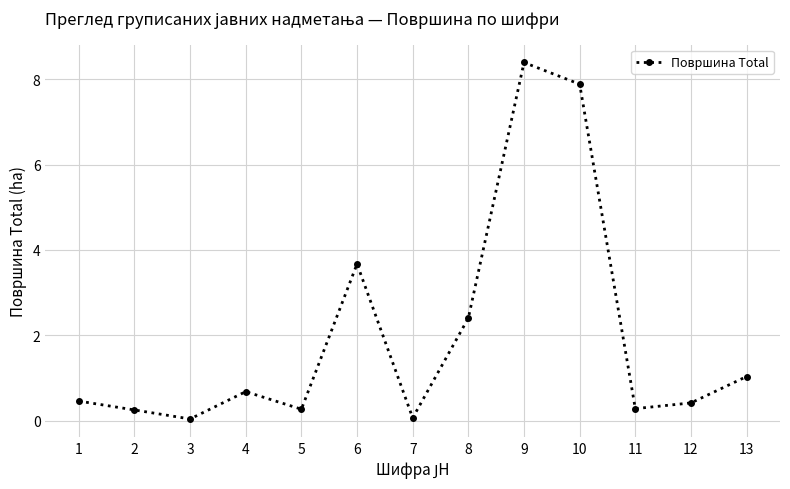

What is the greatest value displayed?

8.4